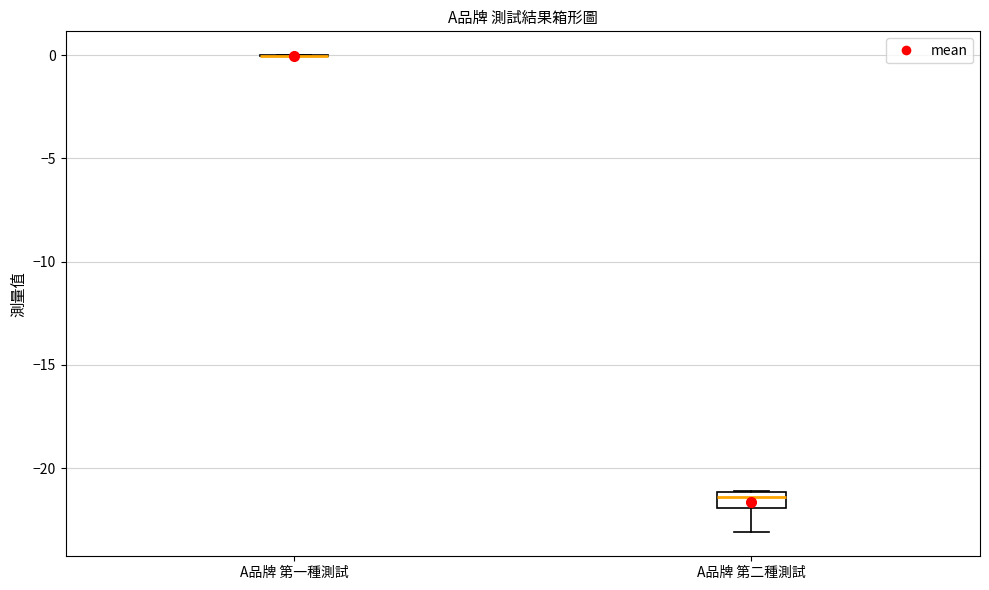

Reading left to right, transcribe this box plot: for each box, give where its median line is, the range the box spans, and where its two whiskers end, as read against the y-axis. The values are not printed on the chart, so give them approximately, as read against the axis.

A品牌 第一種測試: box collapsed to a line at 0.0, whiskers 0.0 to 0.0
A品牌 第二種測試: median -21.5, box -22.0 to -21.0, whiskers -23.0 to -21.0